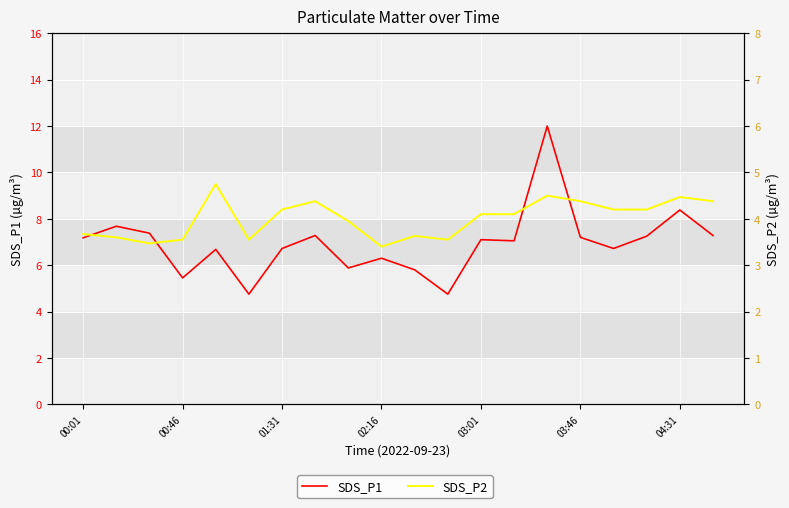

What is the difference between the maximum and second lowest values in the SDS_P2 series?

1.3